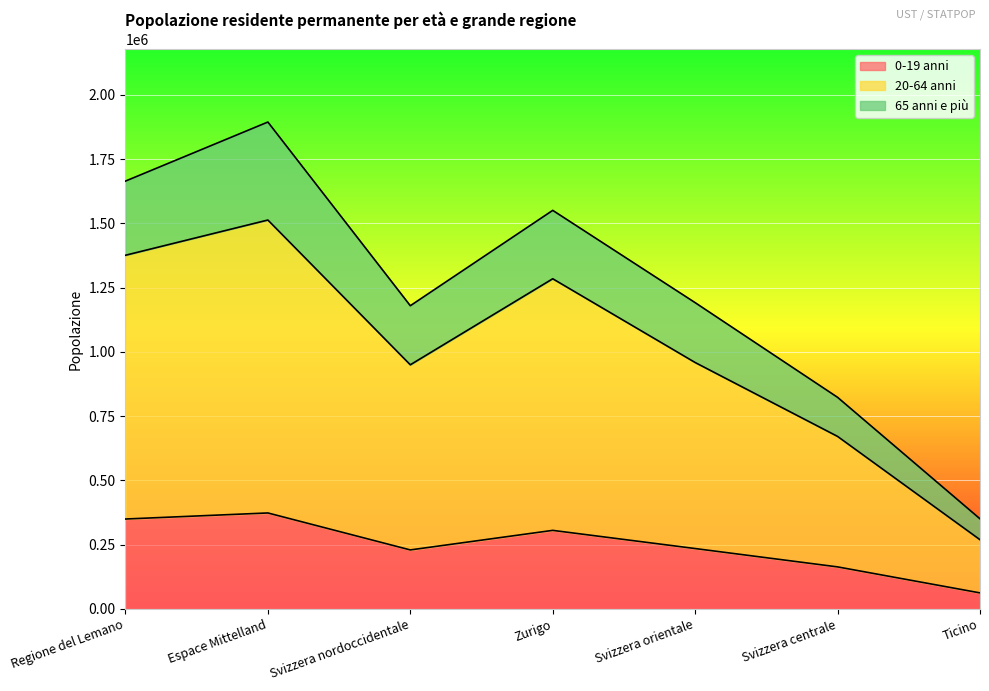

What are all the series names shown in the legend?

0-19 anni, 20-64 anni, 65 anni e più